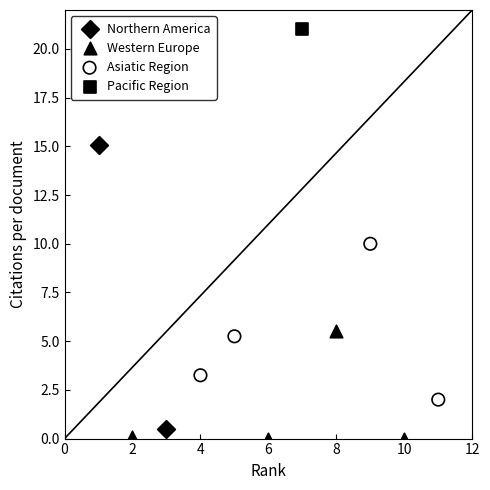

Which series contains the lowest Y value?

Western Europe